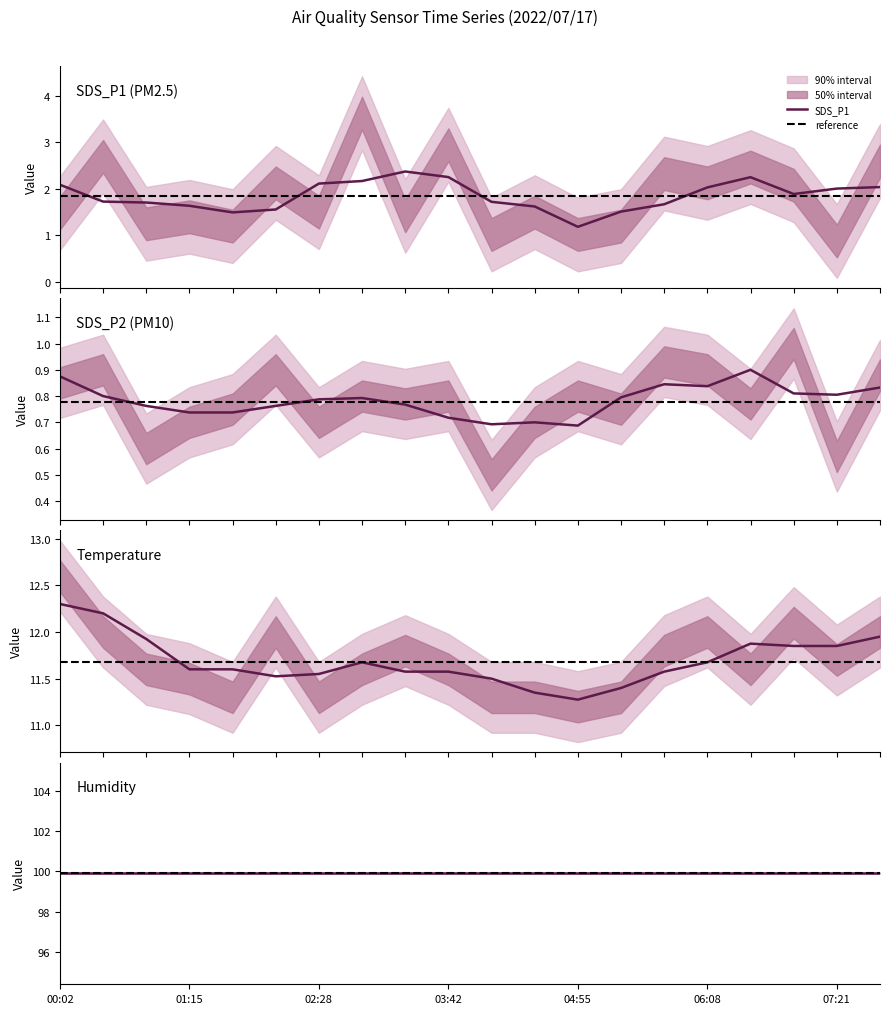

What is the sum of all SDS_P2 values?

15.6